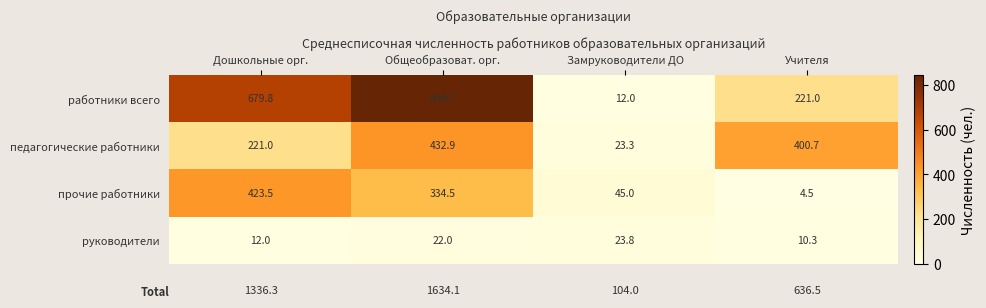

The value of работники всего at Общеобразоват. орг. is 844.7. True or false?

True